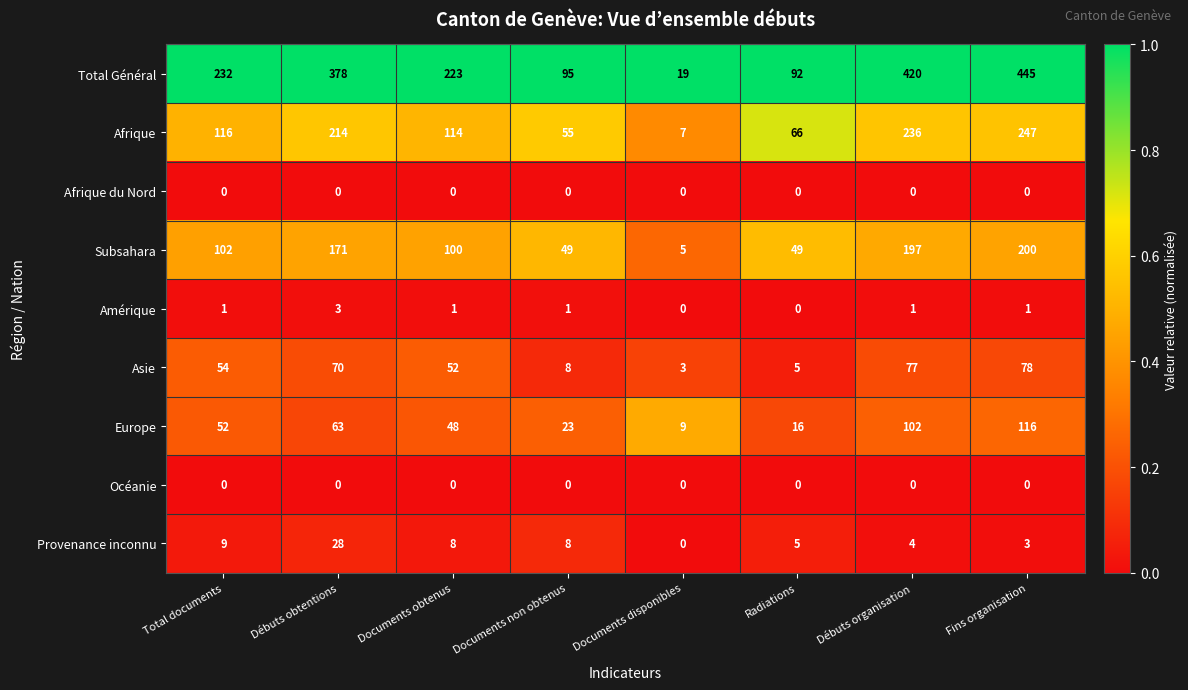

The Océanie series shows 0 at Débuts organisation. True or false?

True